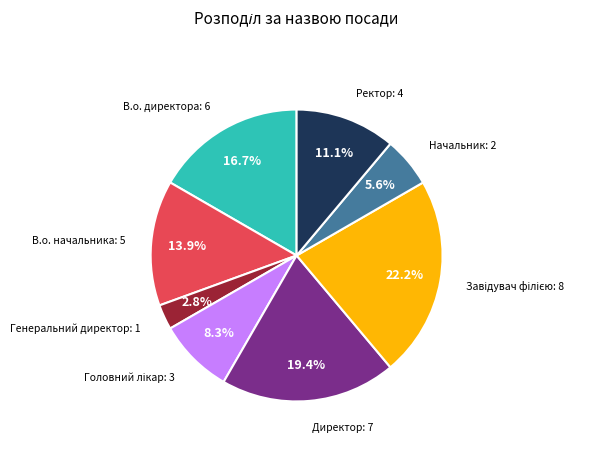

Is there a majority slice in this chart?

No